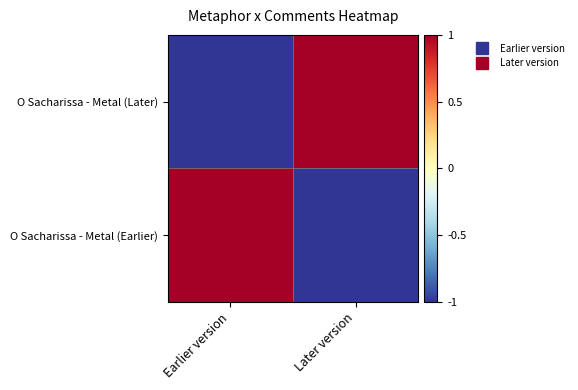

Which series has the largest range (max minus min)?

O Sacharissa - Metal (Later)